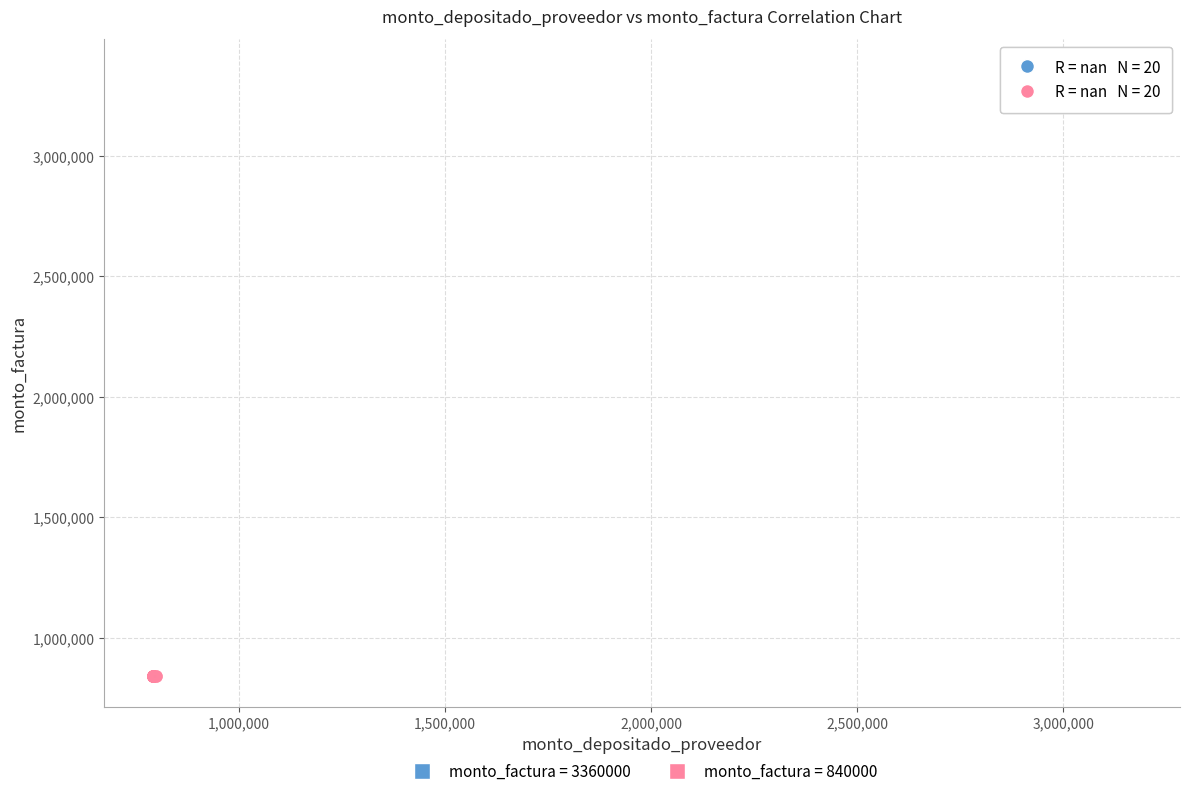

Which series contains the lowest Y value?

monto_factura = 840000